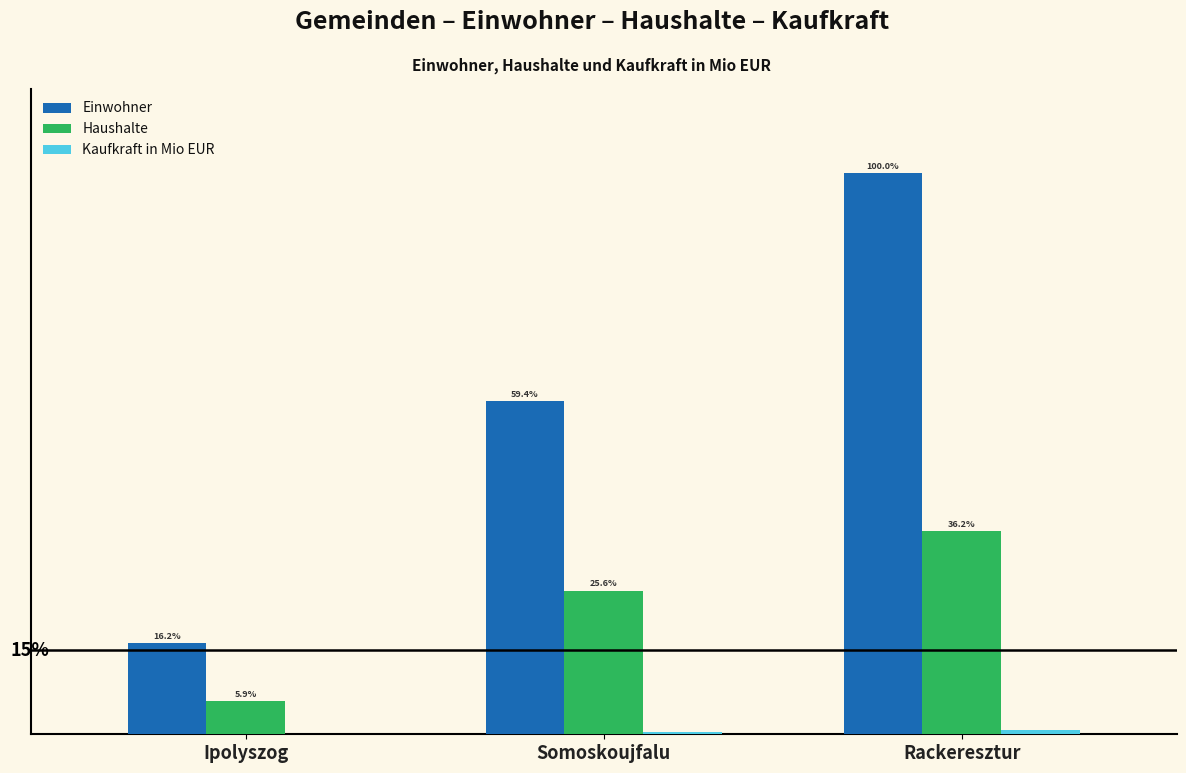

Which series has the largest total across all categories?

Einwohner